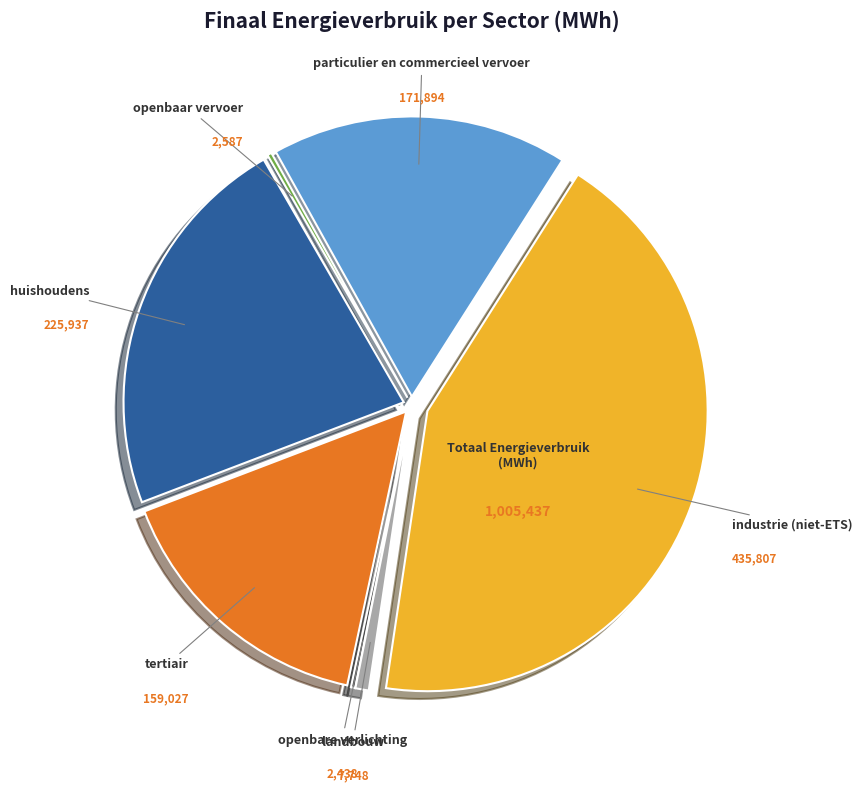

Does any single category account for the majority?

No